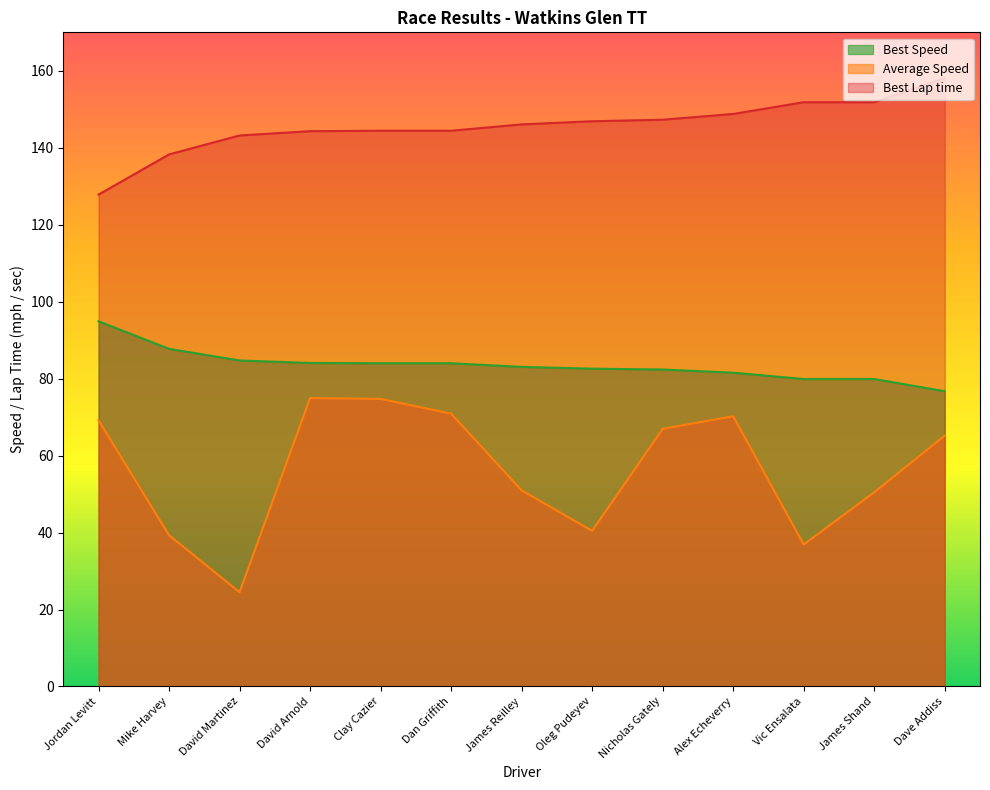

Reading left to right, what are all the values shown in this chart?

Best Lap time: 127.8	138.3	143.2	144.3	144.4	144.4	146.1	146.9	147.3	148.8	151.8	151.8	158.1
Best Speed: 94.9	87.7	84.7	84.1	84.0	84.0	83.1	82.6	82.4	81.5	79.9	79.9	76.7
Average Speed: 69.2	39.3	24.5	74.9	74.7	70.9	51.0	40.4	67.0	70.2	36.9	50.5	65.2